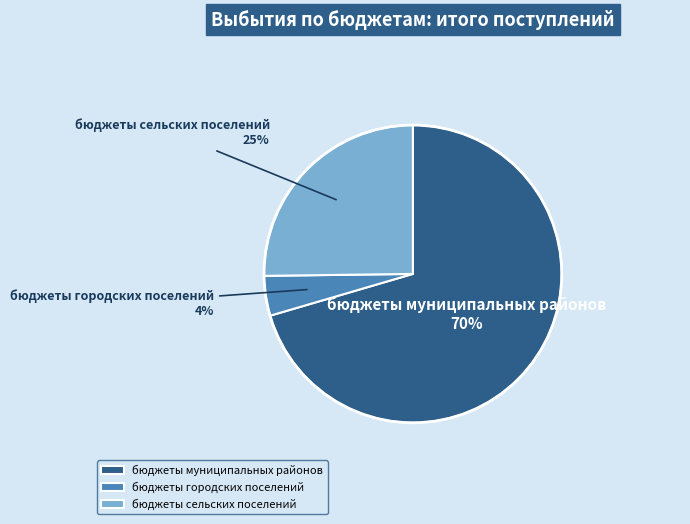

Which category accounts for the majority?

бюджеты муниципальных районов